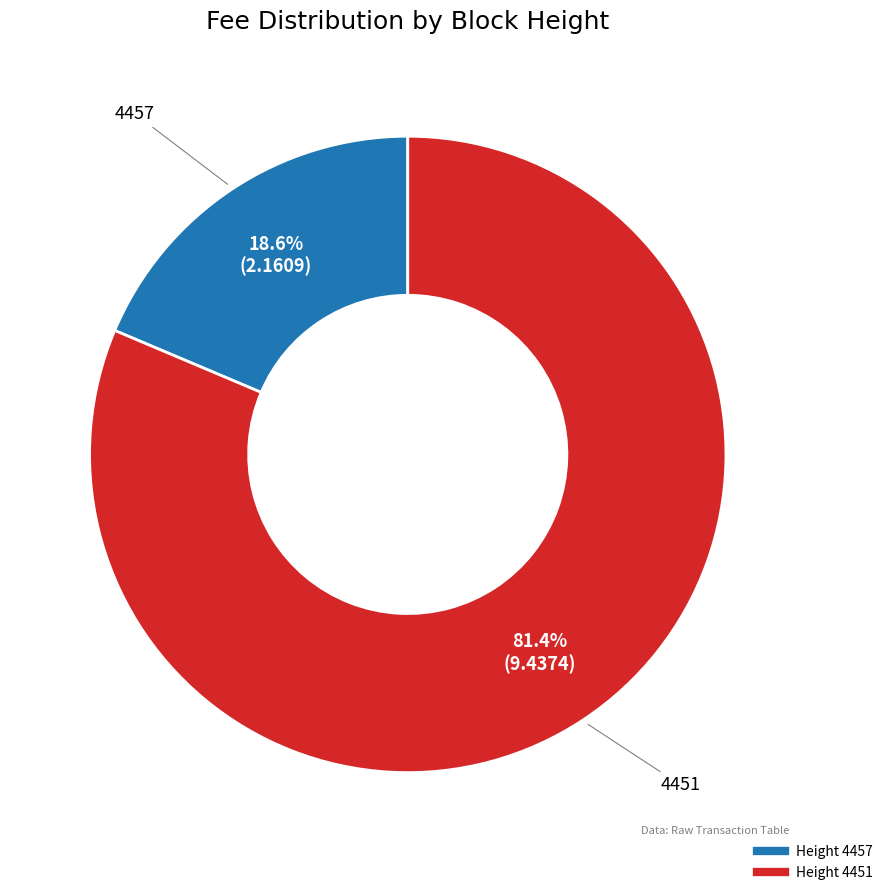

Is there a majority slice in this chart?

Yes